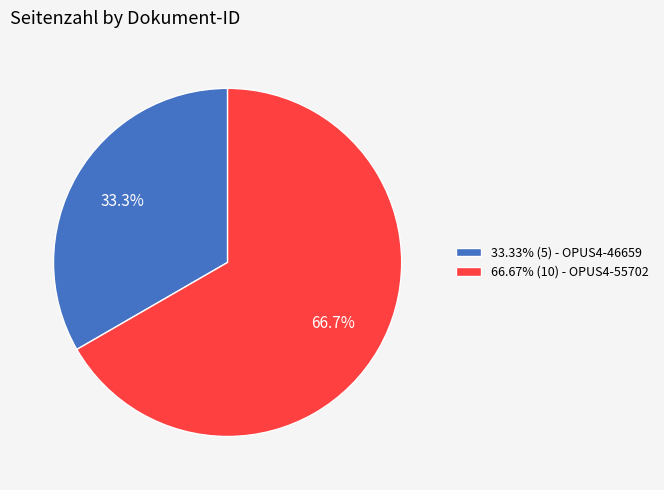

What percentage do 33.33% (5) - OPUS4-46659 and 66.67% (10) - OPUS4-55702 together represent?

100.0%